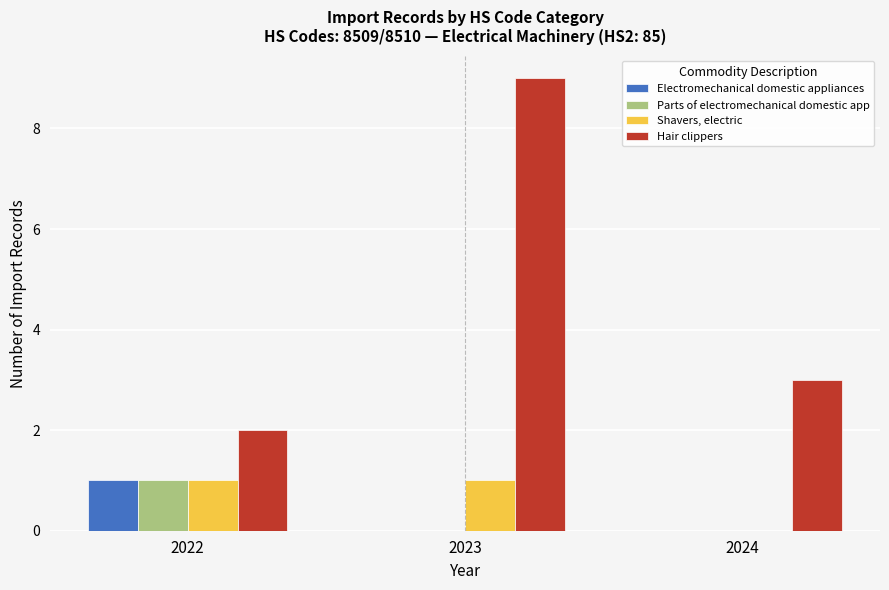

At which category is the sum across all series the highest?

2023